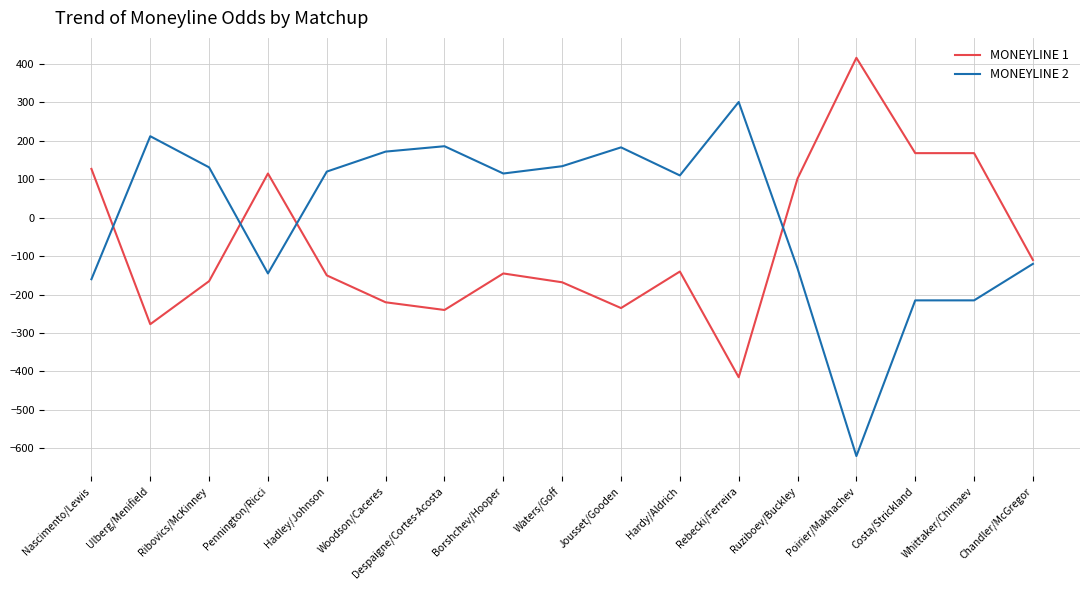

The value of MONEYLINE 1 at Waters/Goff is -250. True or false?

False